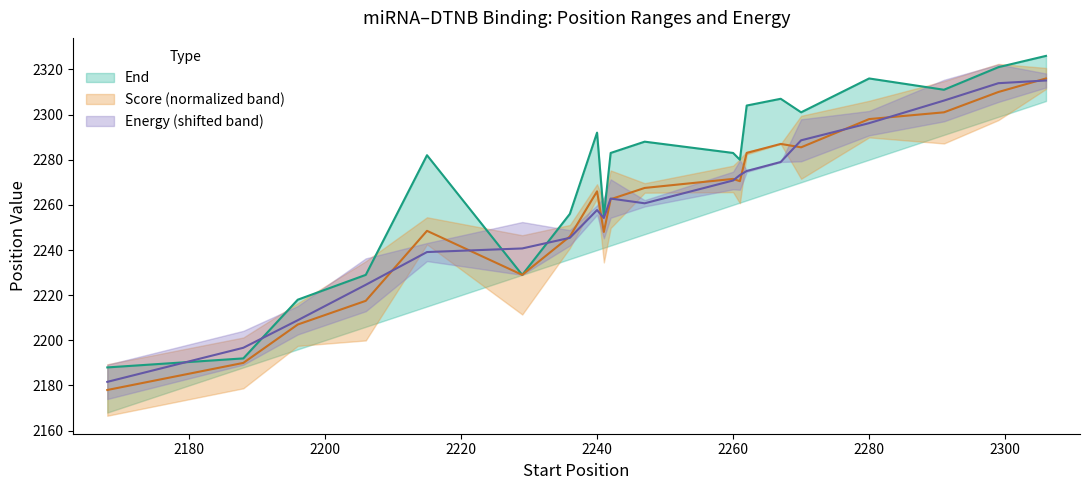

Which has a higher value, 2291 or 2168?

2291